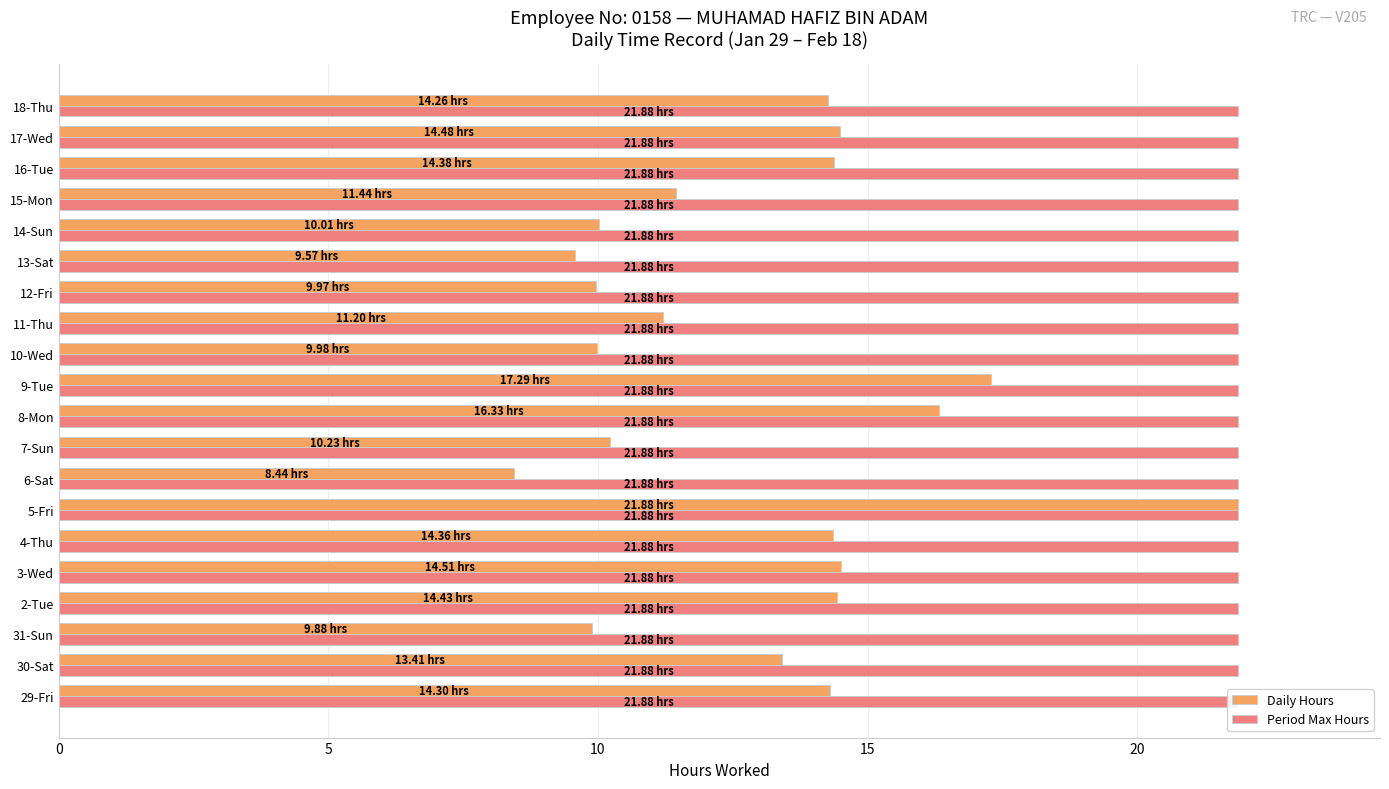

How many values in the Daily Hours series exceed 14?

10